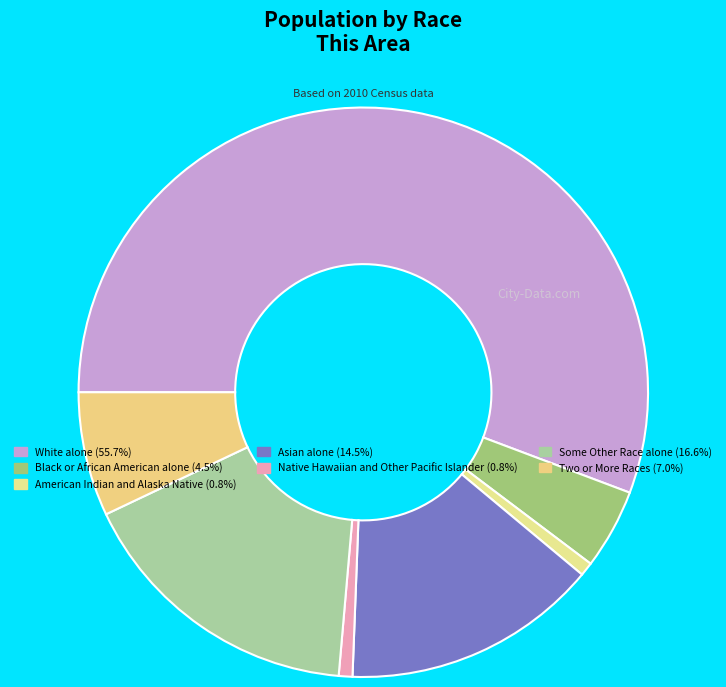

Between Some Other Race alone and American Indian and Alaska Native, which is larger?

Some Other Race alone